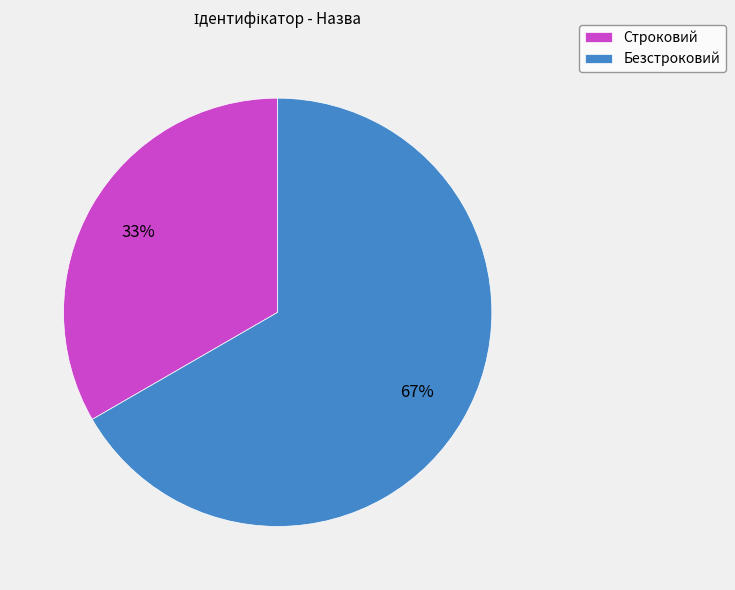

What is the ratio of the value at Безстроковий to the value at Строковий?

2.0